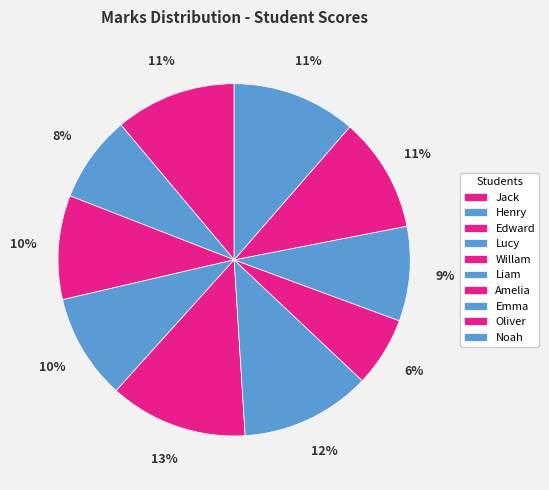

Which slice is the smallest?

Amelia